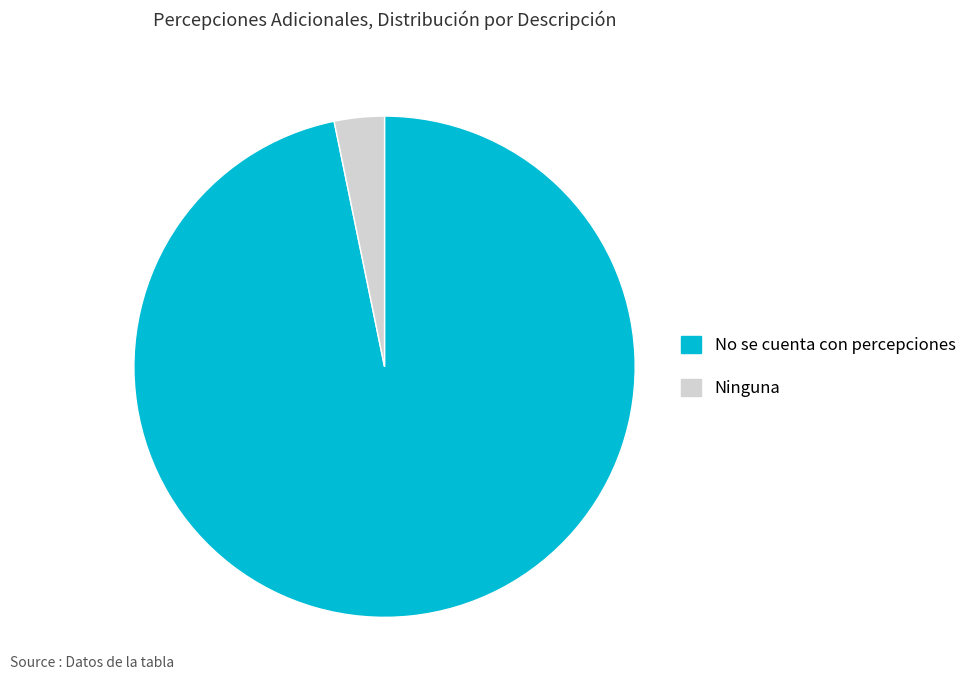

Count the number of slices in the pie.

2